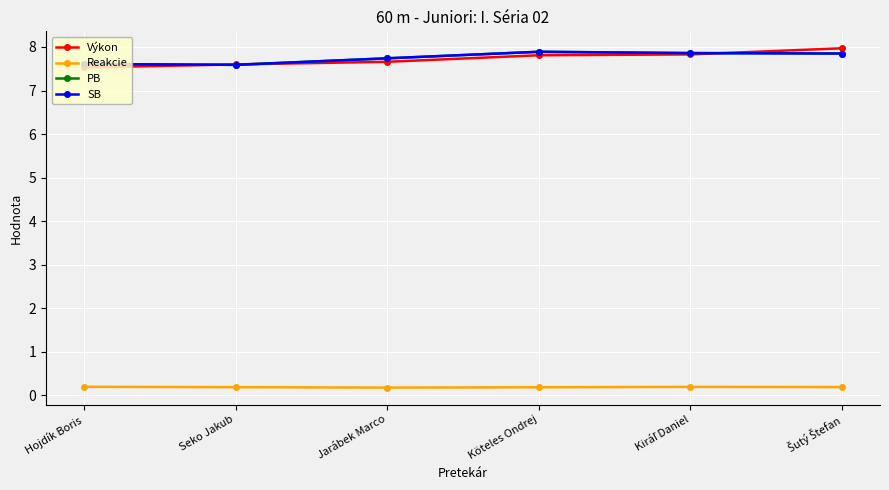

True or false: Reakcie has a value of 0.1 at Seko Jakub.

False